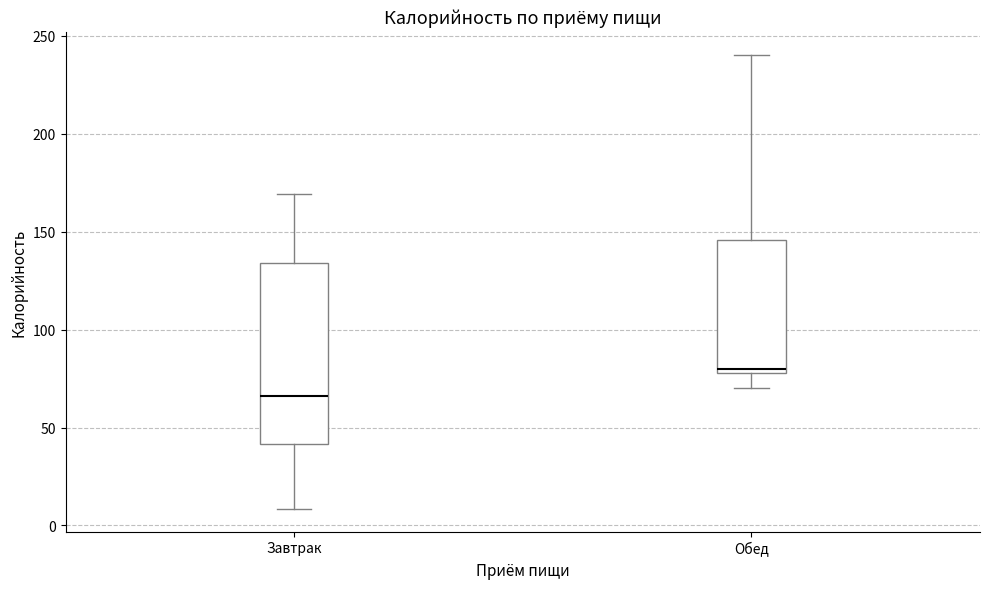

Which box's median line is the highest?

Обед